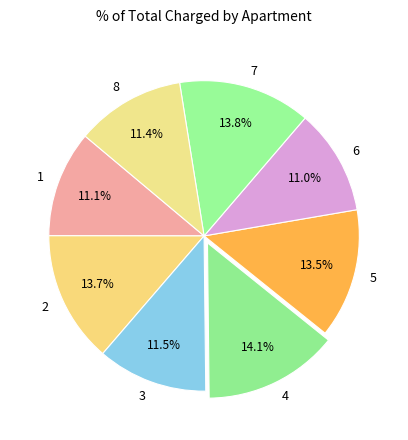

Is the sum of 3 and 7 greater than half?

No